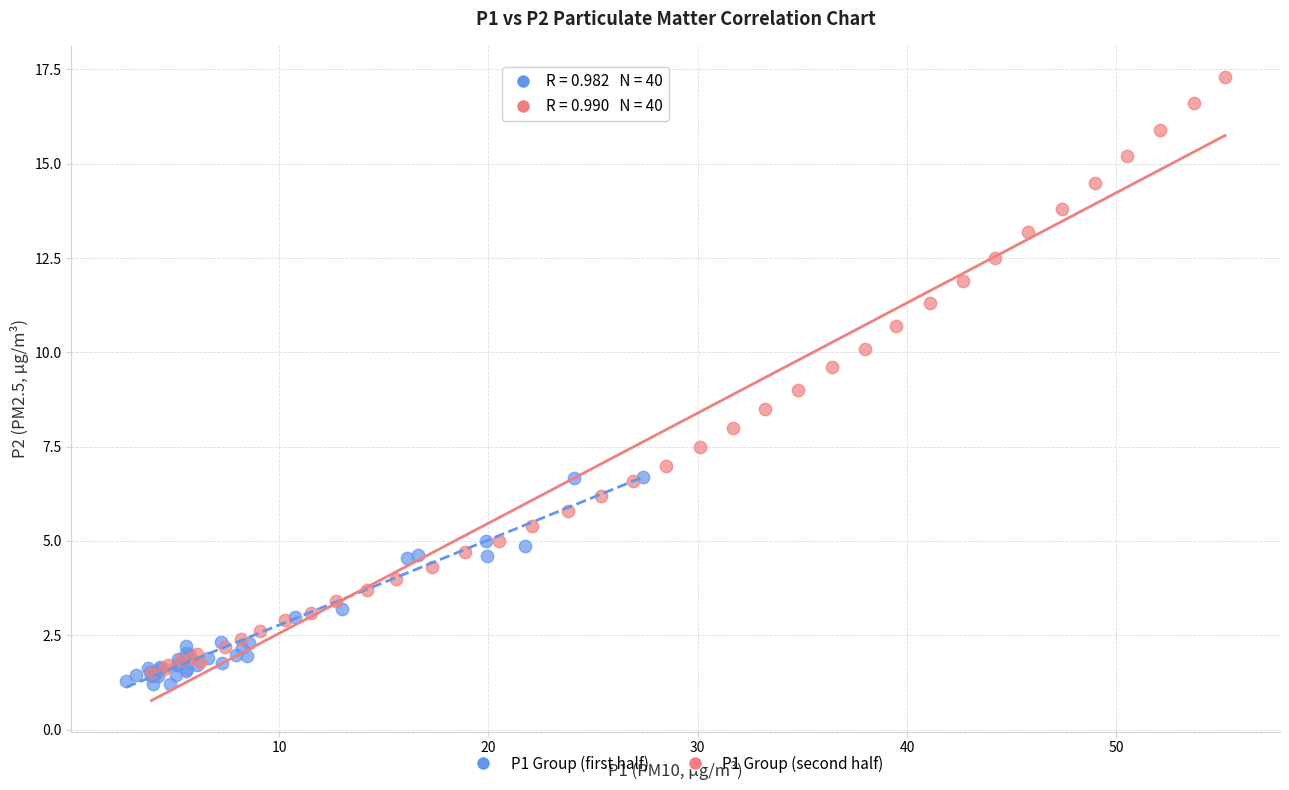

What are all the series names shown in the legend?

P1 Group (first half), P1 Group (second half)